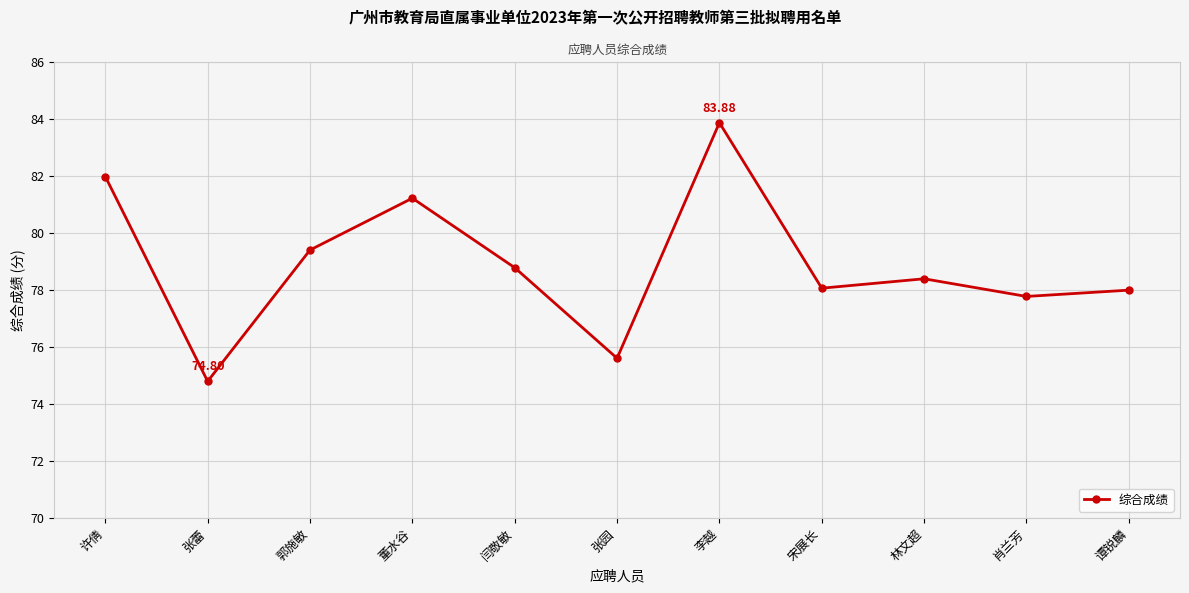

What is the smallest value displayed?

74.8